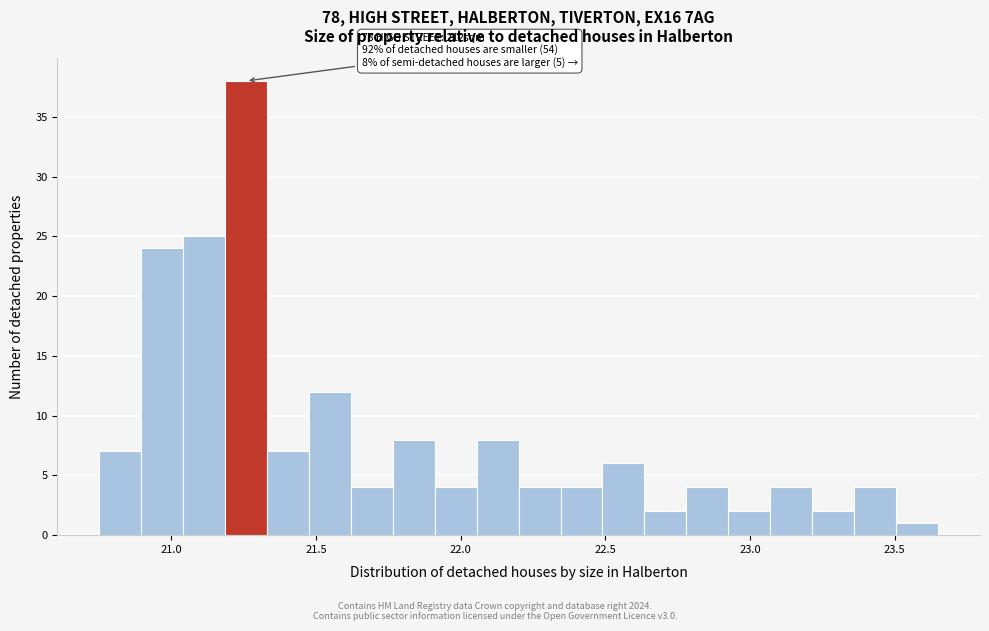

Around what value on the x-axis is the tallest bar? Give the approximate position of its centre, as read against the axis.

21.25